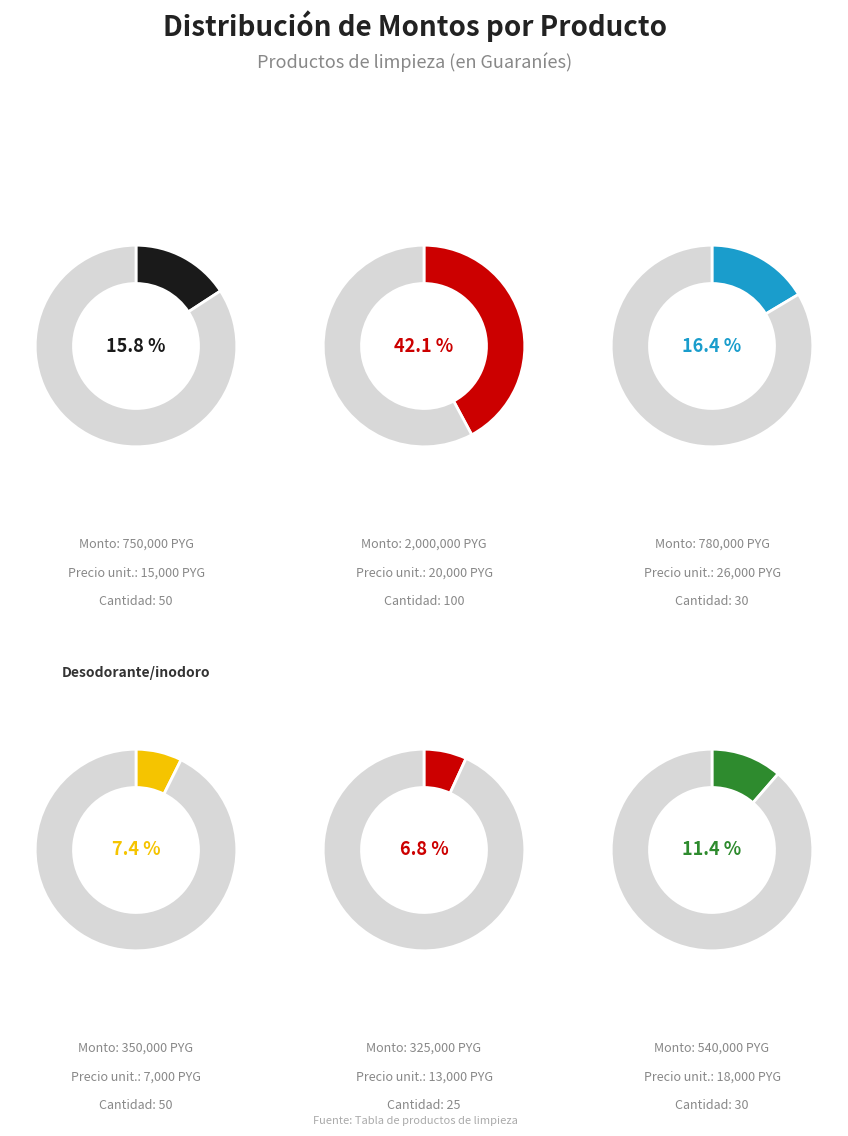

Does any single category account for the majority?

No